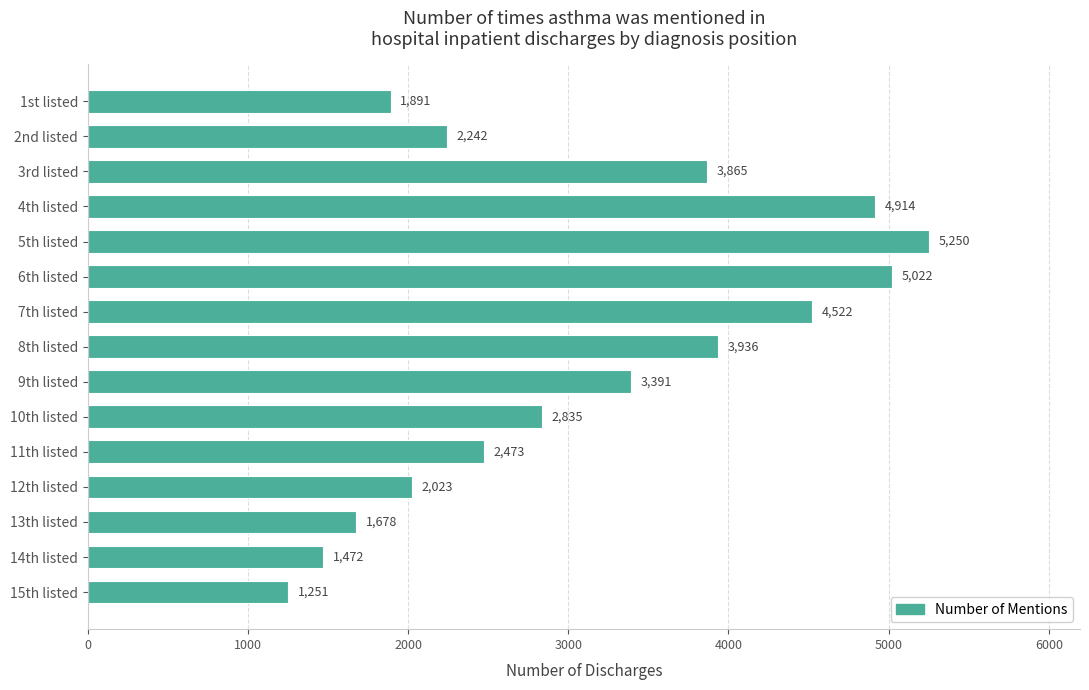

What is the ratio of the value at 11th listed to the value at 13th listed?

1.5